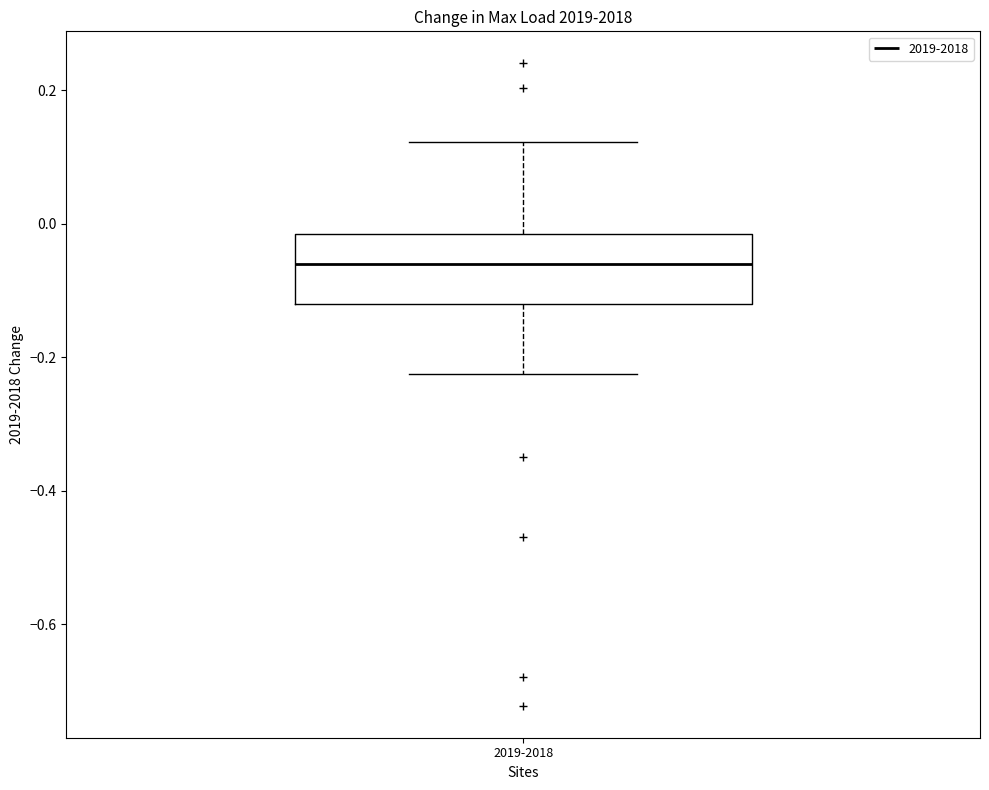

Transcribe this box plot: give where the median line is, the range the box spans, and where the two whiskers end, as read against the y-axis. The values are not printed on the chart, so give them approximately, as read against the axis.

median -0.06, box -0.12 to -0.02, whiskers -0.22 to 0.12